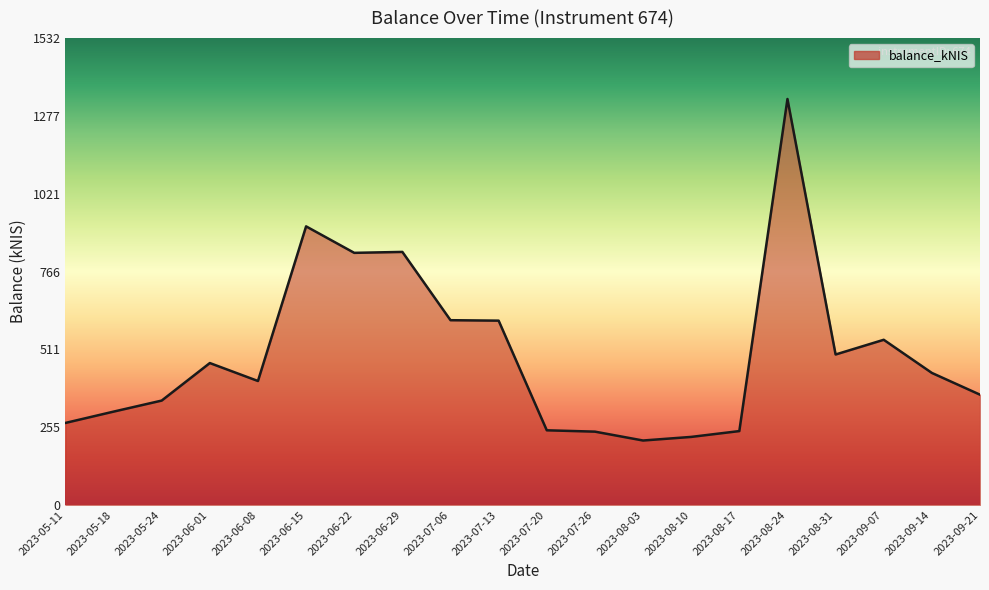

Does the chart display data point markers on the line(s)?

No